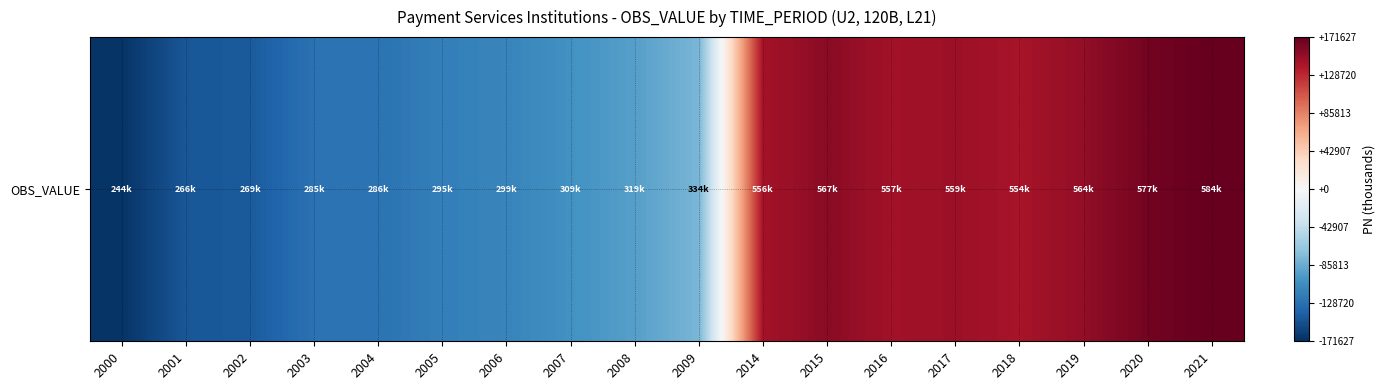

True or false: the data shows 171626.8 at 2021.

True